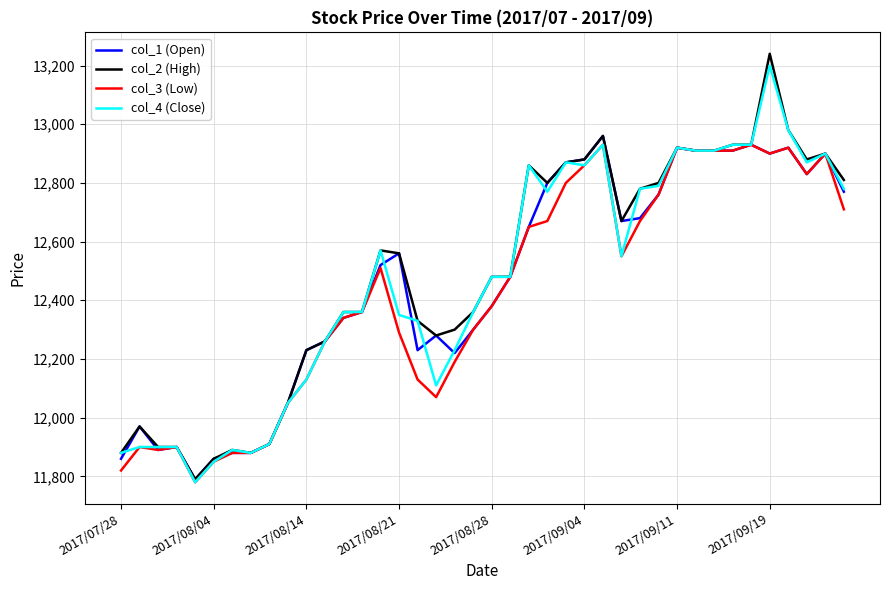

Which series has the widest spread of values?

col_2 (High)